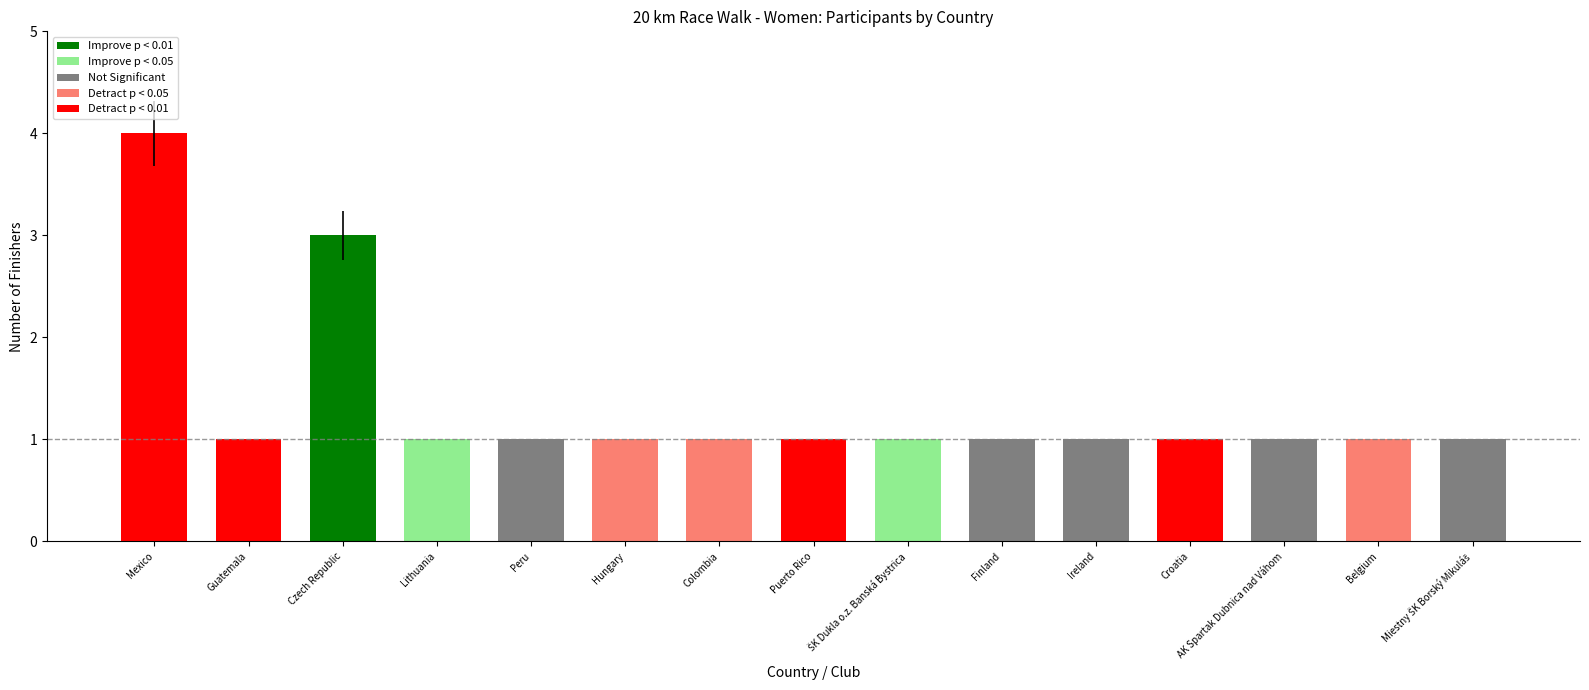

Reading left to right, transcribe all the data shown in this chart.

Mexico=4	Guatemala=1	Czech Republic=3	Lithuania=1	Peru=1	Hungary=1	Colombia=1	Puerto Rico=1	ŠK Dukla o.z. Banská Bystrica=1	Finland=1	Ireland=1	Croatia=1	AK Spartak Dubnica nad Váhom=1	Belgium=1	Miestny ŠK Borský Mikuláš=1